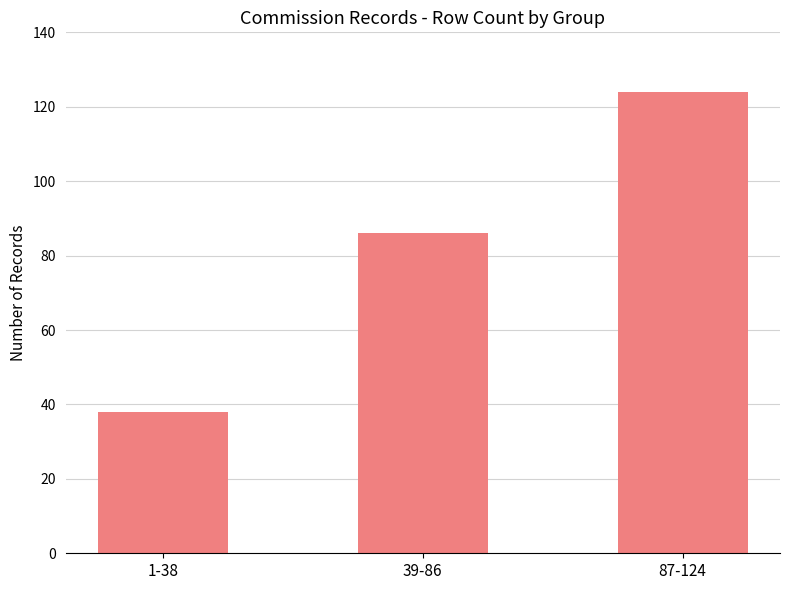

Between 87-124 and 39-86, which is larger?

87-124